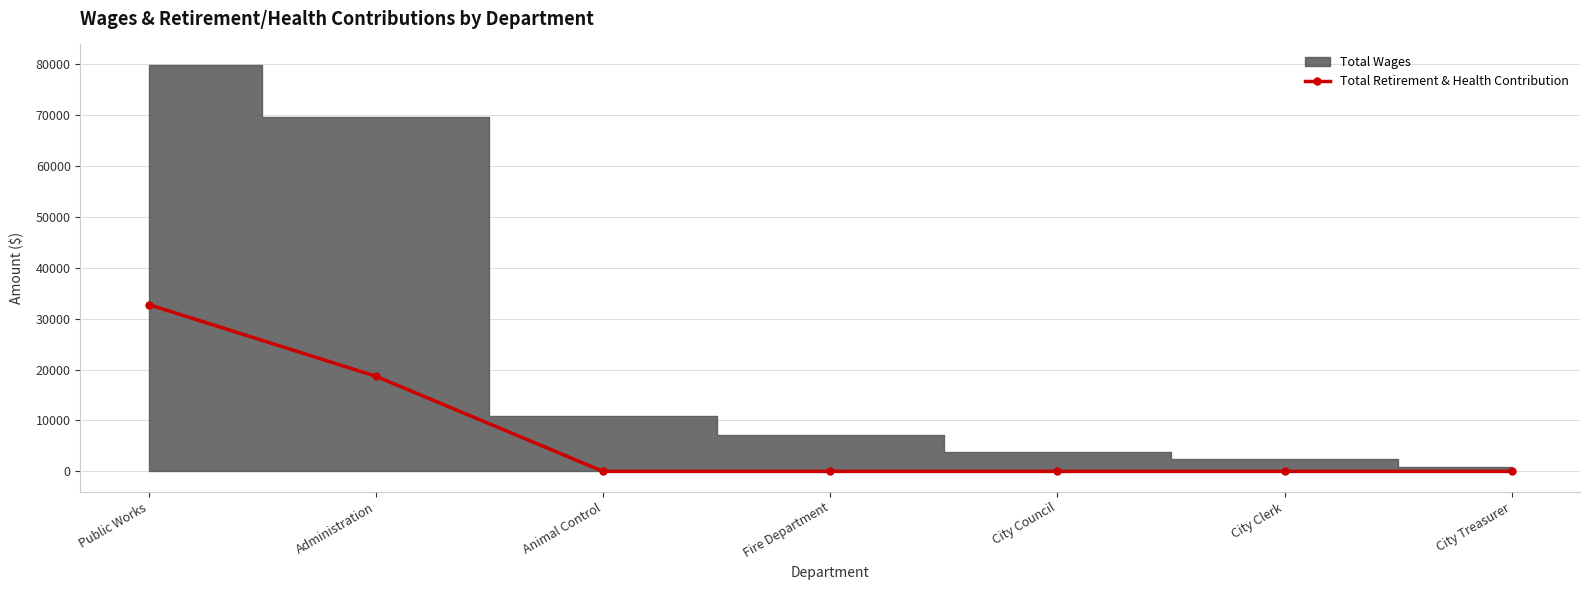

At which label does Total Retirement & Health Contribution reach its peak?

Public Works